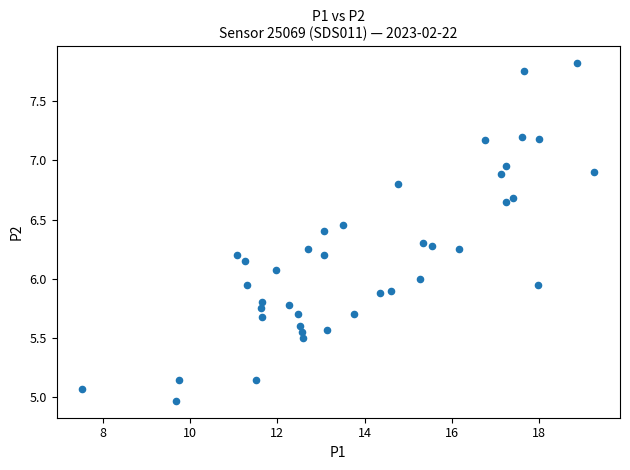

What is the range of X values (max minus min)?

11.7